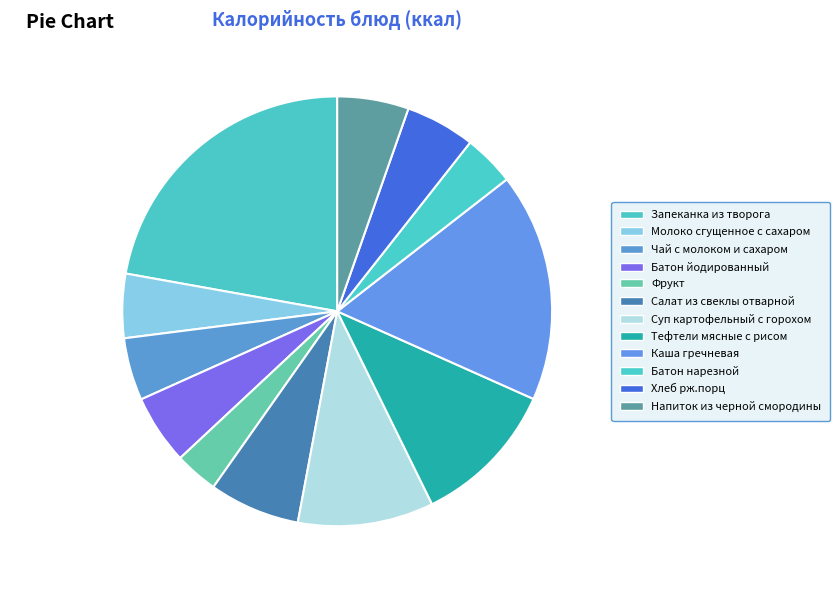

Count the number of slices in the pie.

12